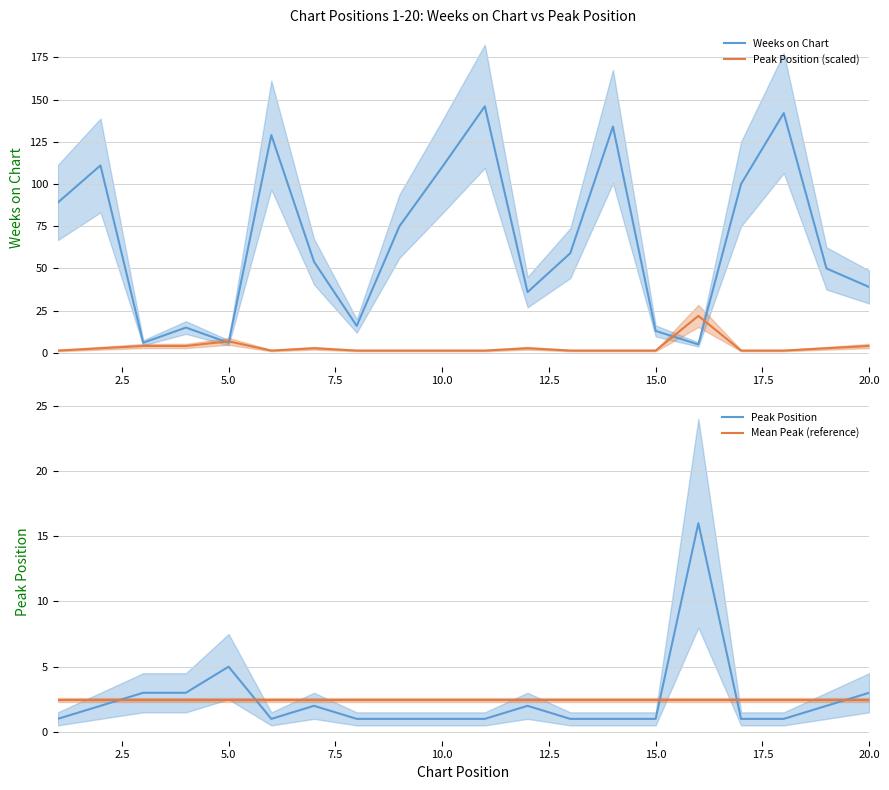

After their last crossing, which series has the higher values: Mean Peak (reference) or Peak Position?

Peak Position